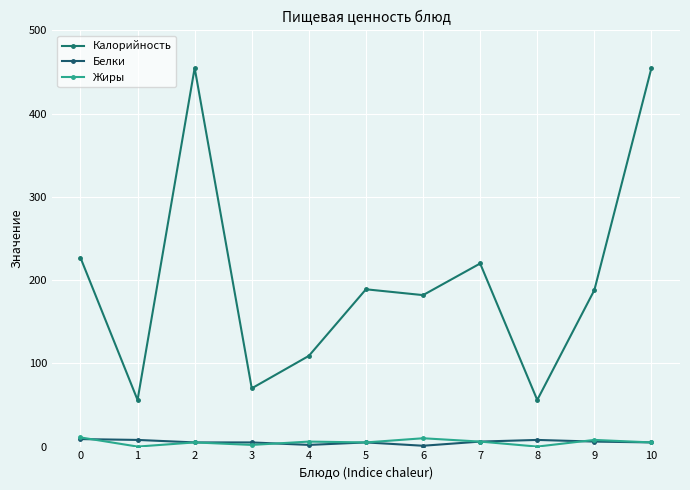

Count the Белки values in the range 5 to 8.

8